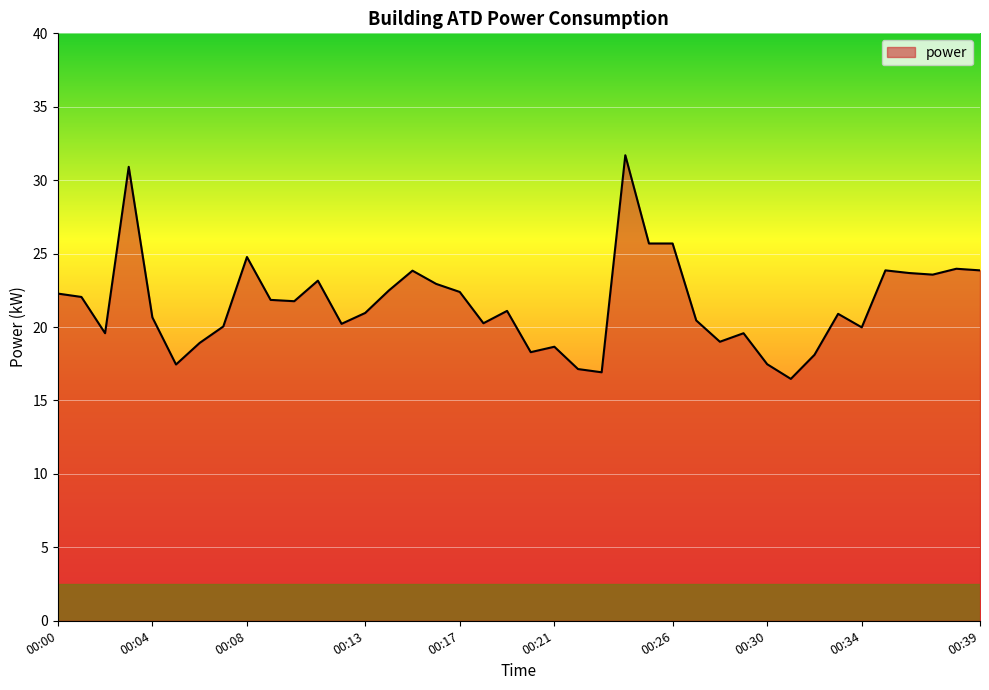

What is the greatest value displayed?

31.7